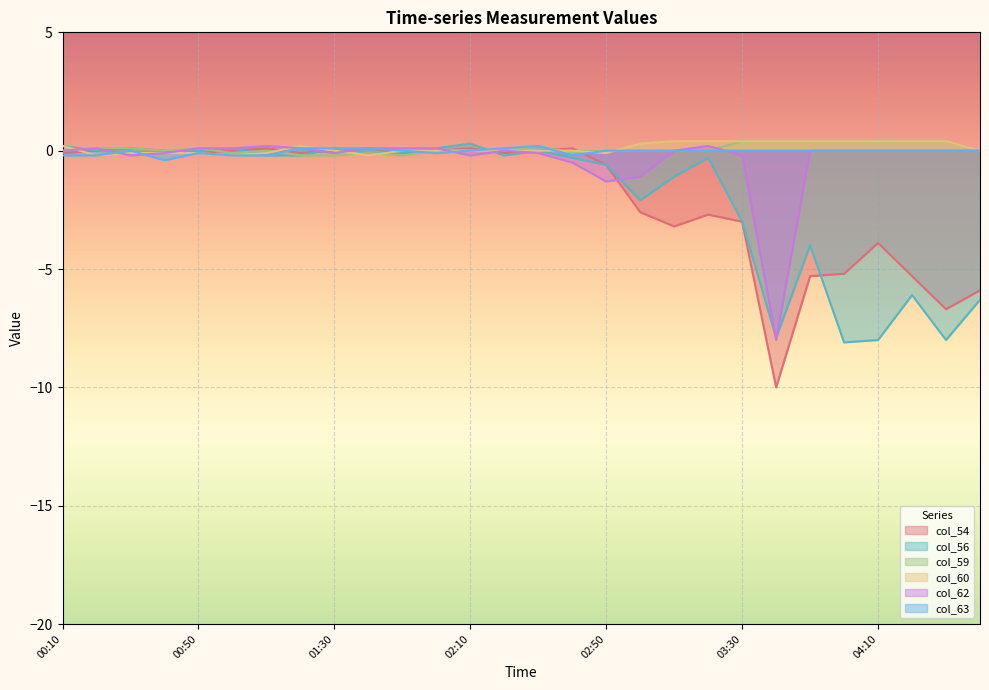

What is the sum of all col_60 values?

3.2